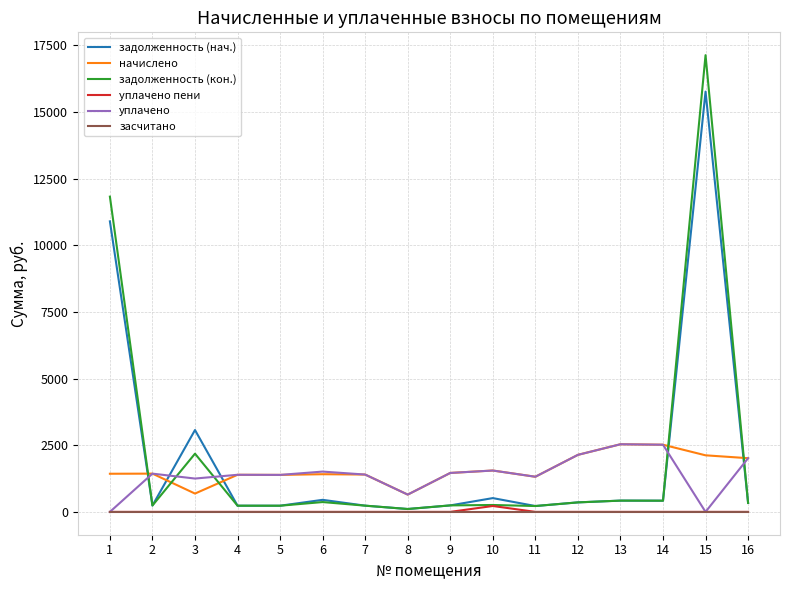

What is the average value of the задолженность (нач.) series?

2108.1